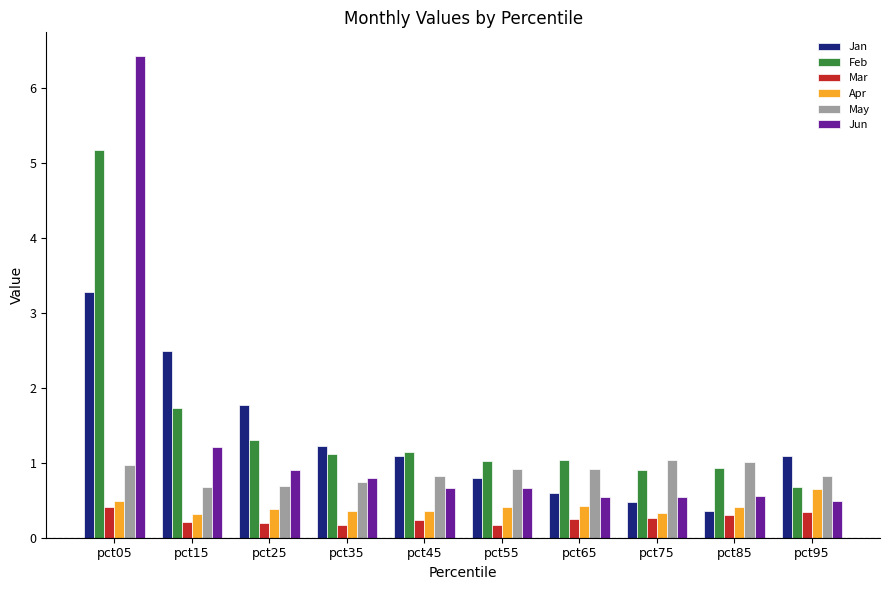

True or false: Apr has a value of 0.4 at pct35.

True